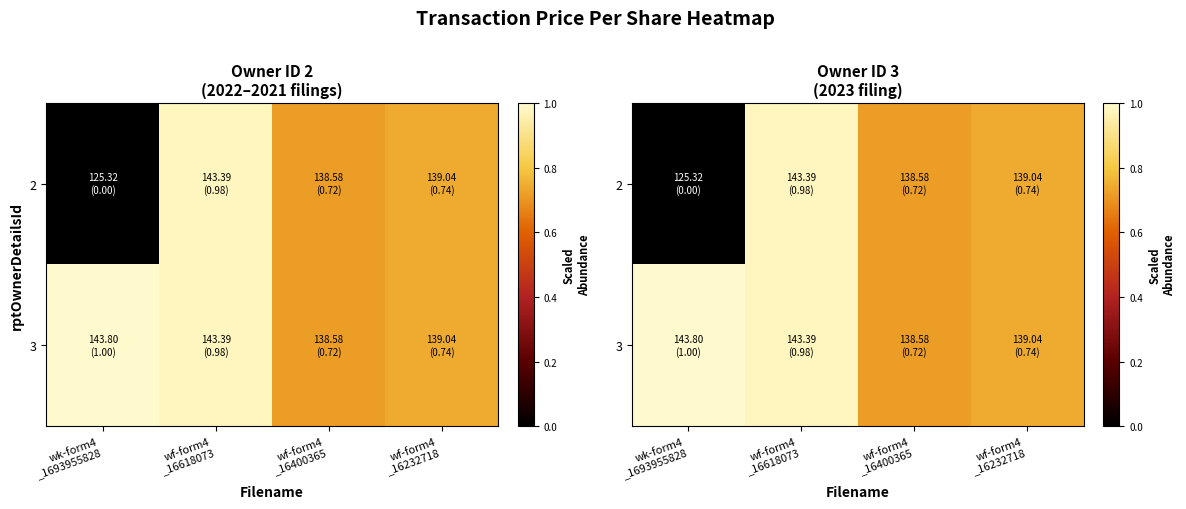

At how many categories does at least one series exceed 0?

4